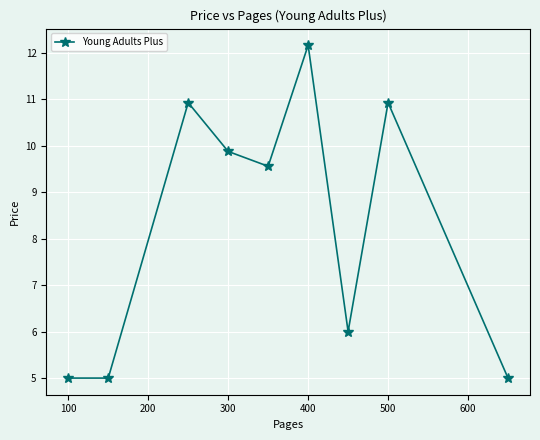

What is the difference between the maximum and minimum values?

7.2